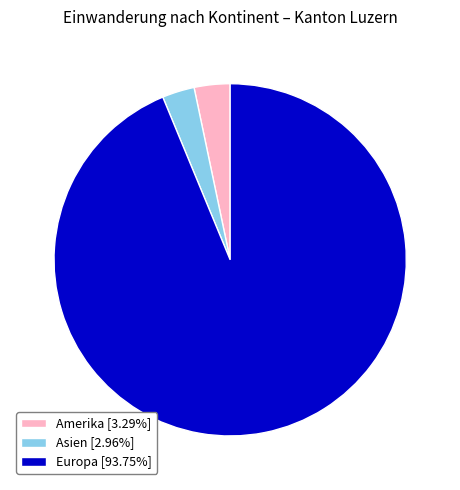

Do Amerika [3.29%] and Europa [93.75%] together represent more than half of the pie?

Yes